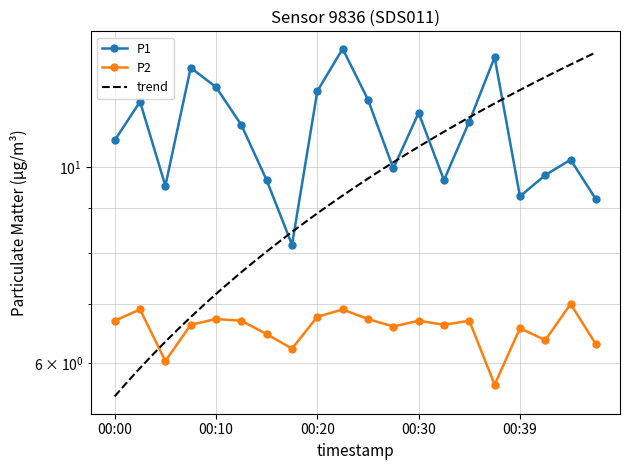

Reading right to left, extract all data points from this chart.

P1: 9.2	10.2	9.8	9.3	13.3	11.3	9.7	11.5	10.0	11.9	13.6	12.2	8.2	9.7	11.2	12.3	13.0	9.5	11.9	10.7
P2: 6.3	7.0	6.4	6.6	5.7	6.7	6.6	6.7	6.6	6.7	6.9	6.8	6.2	6.5	6.7	6.7	6.6	6.0	6.9	6.7